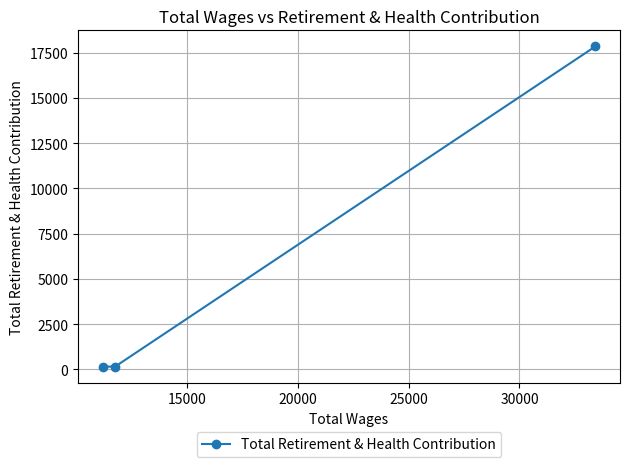

What is the maximum value shown in the chart?

17854